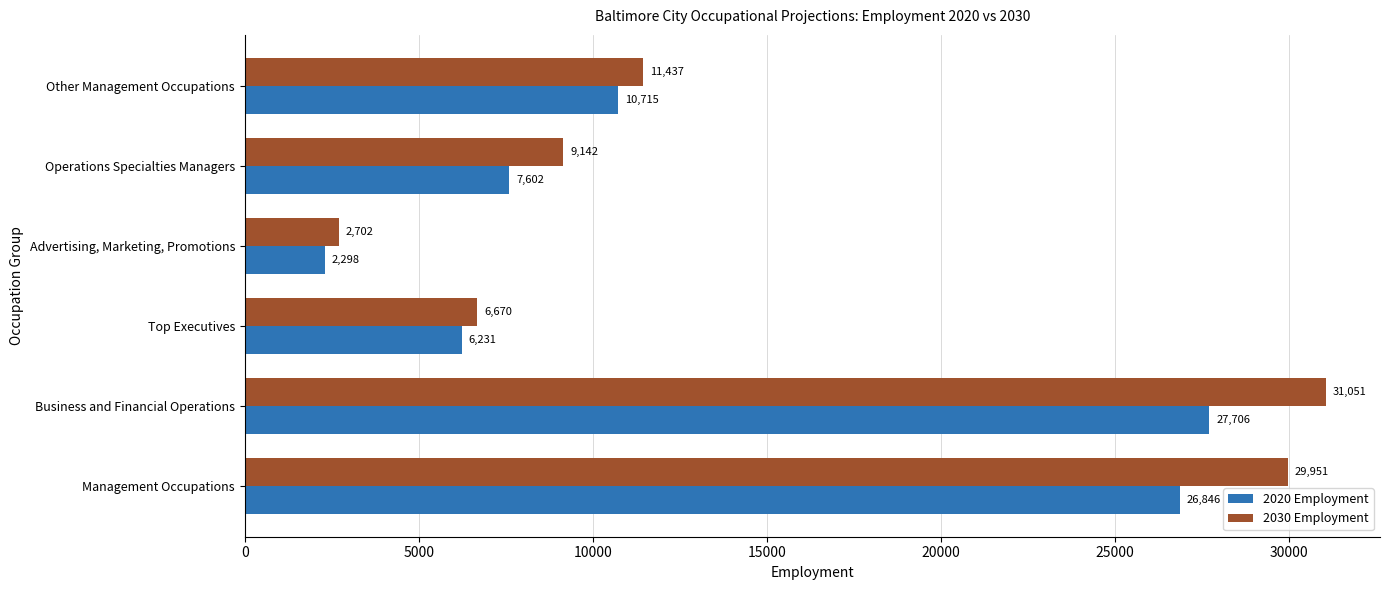

How many categories are shown in the chart?

6